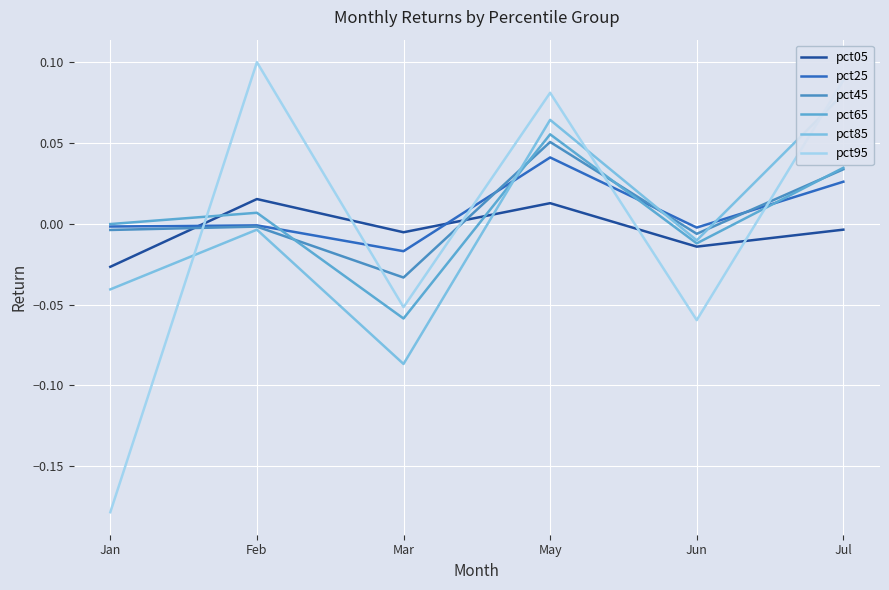

Where is the first local minimum for pct65?

Mar